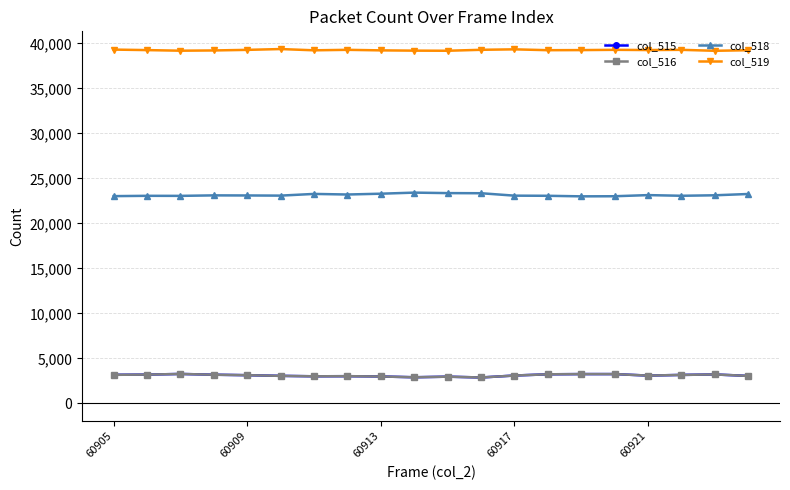

What is the maximum value for col_516?

3277